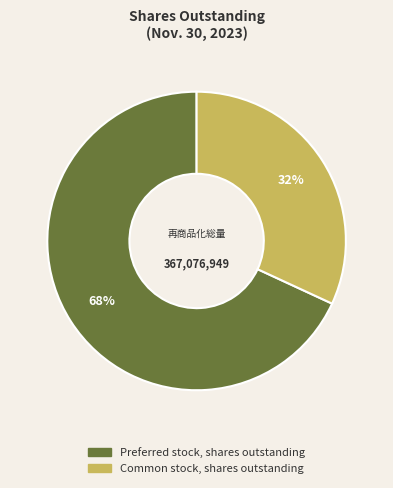

Rank the categories by value from lowest to highest.

Common stock, shares outstanding, Preferred stock, shares outstanding